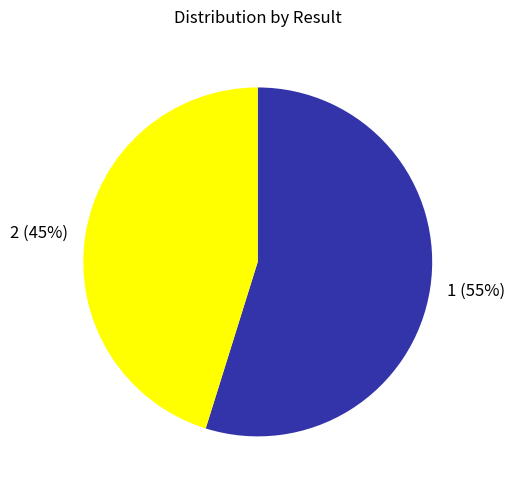

To the nearest percent, what is the combined percentage of 1 and 2?

100%